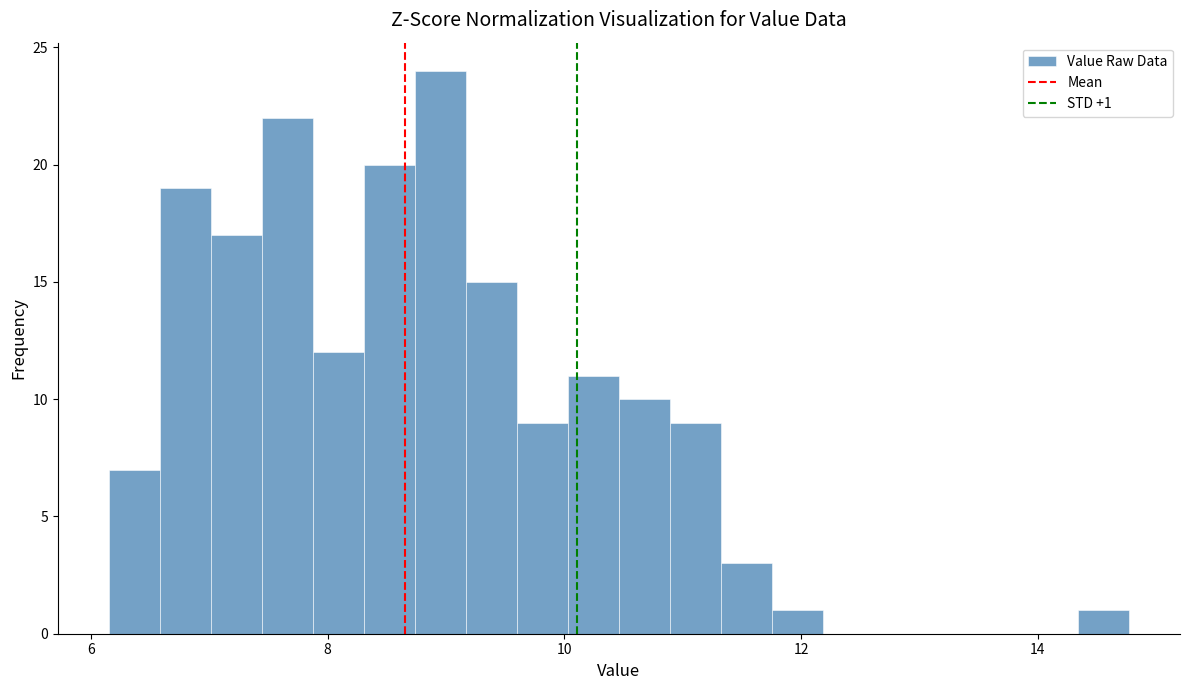

Around what value on the x-axis is the tallest bar? Give the approximate position of its centre, as read against the axis.

9.0